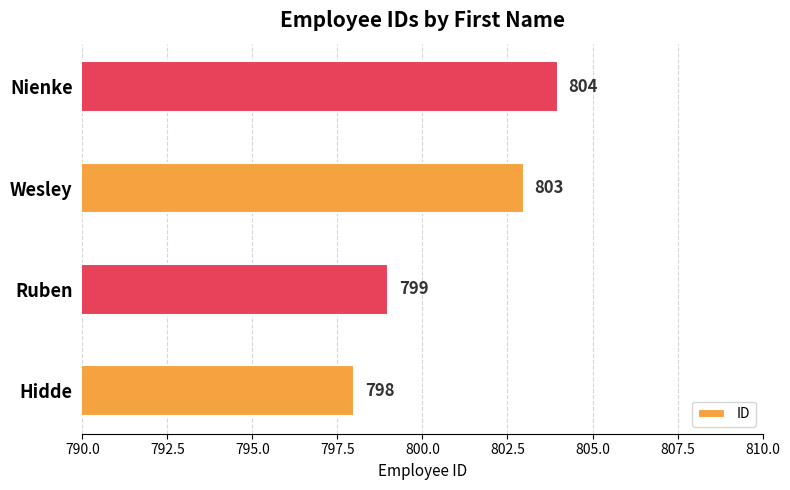

Reading bottom to top, transcribe all the data shown in this chart.

798	799	803	804